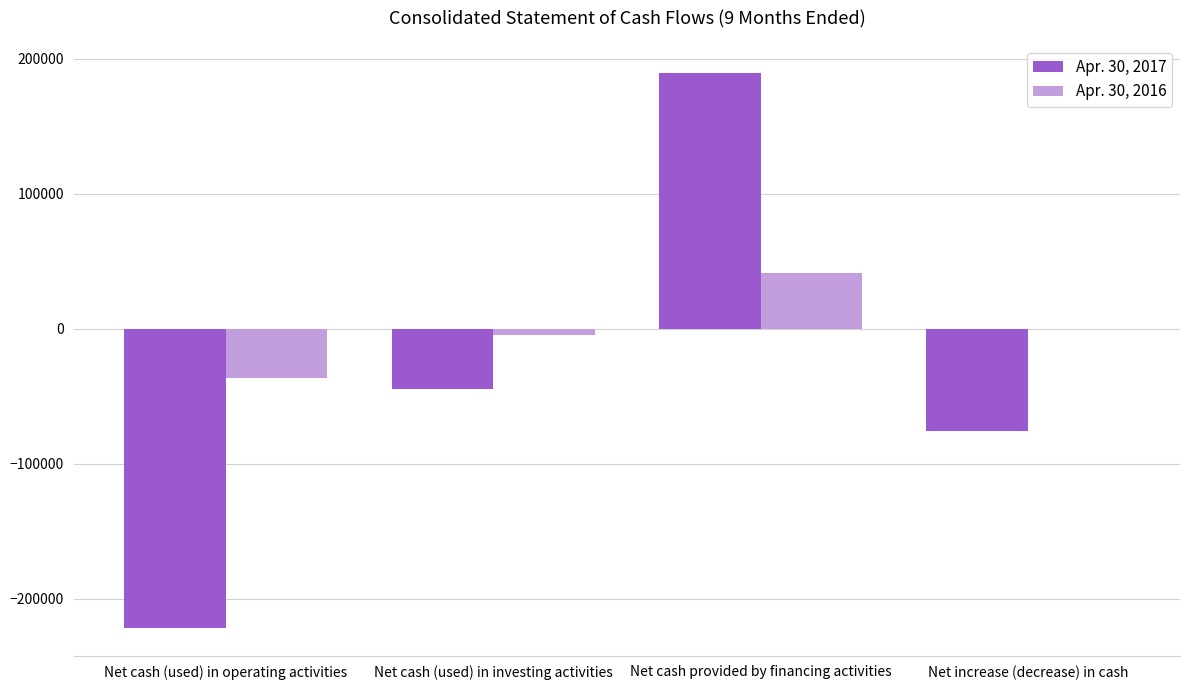

Is the value of Apr. 30, 2017 at Net cash (used) in operating activities greater than the value of Apr. 30, 2016 at Net cash (used) in operating activities?

No